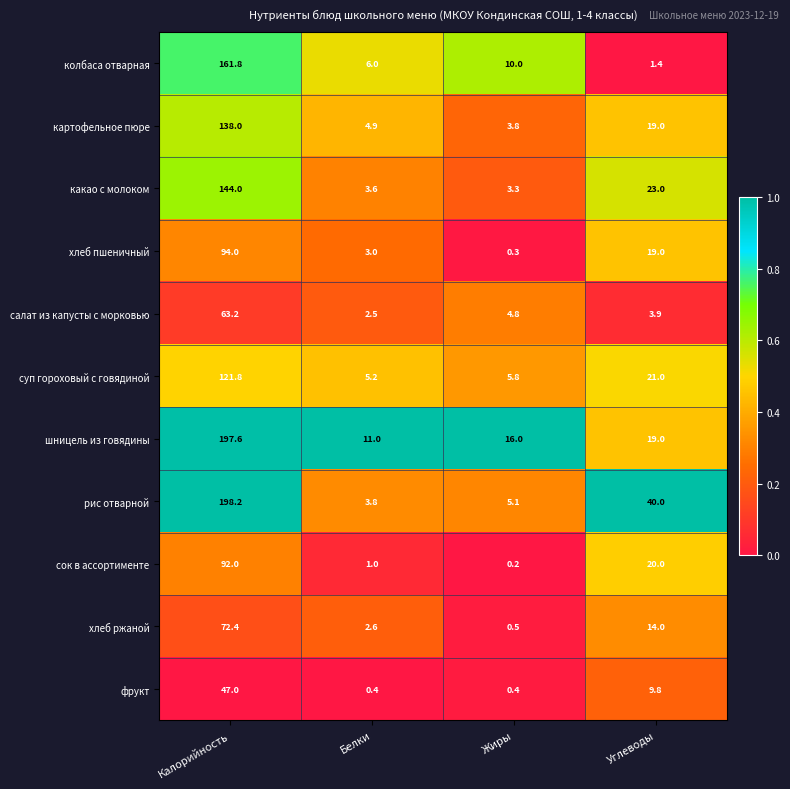

Which series has the largest range (max minus min)?

рис отварной